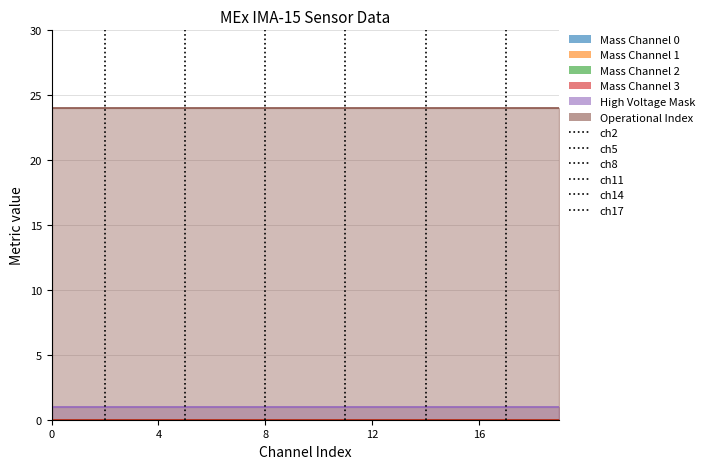

What is the value of the ch2 point at the 2nd from the left?

1